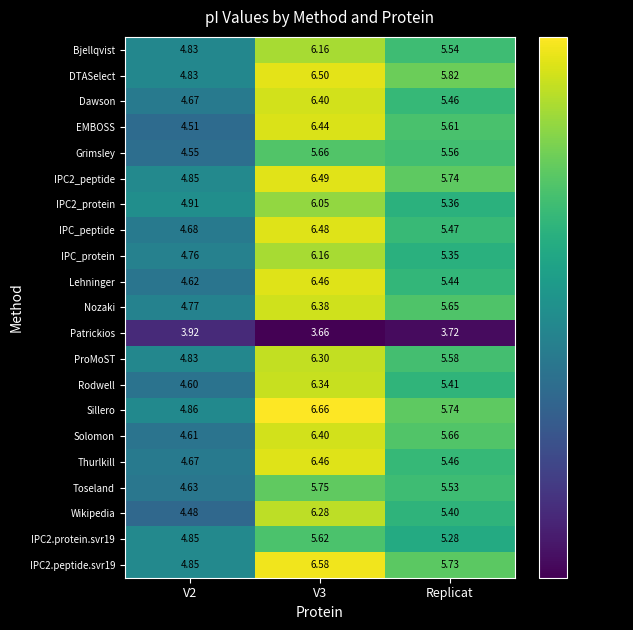

Which series has the widest spread of values?

EMBOSS